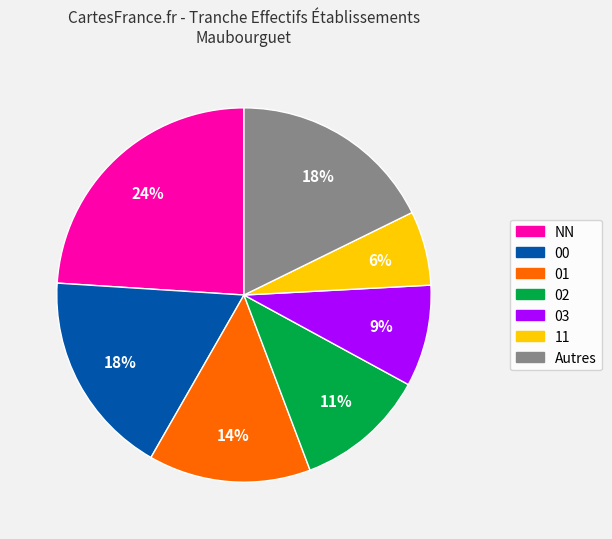

What is the smallest slice in the pie chart?

11